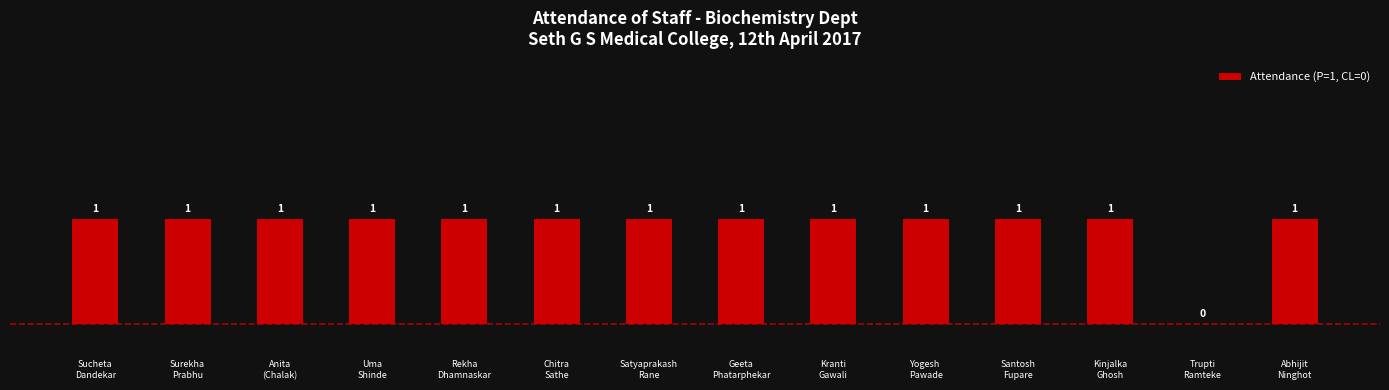

What is the sum of all values?

13